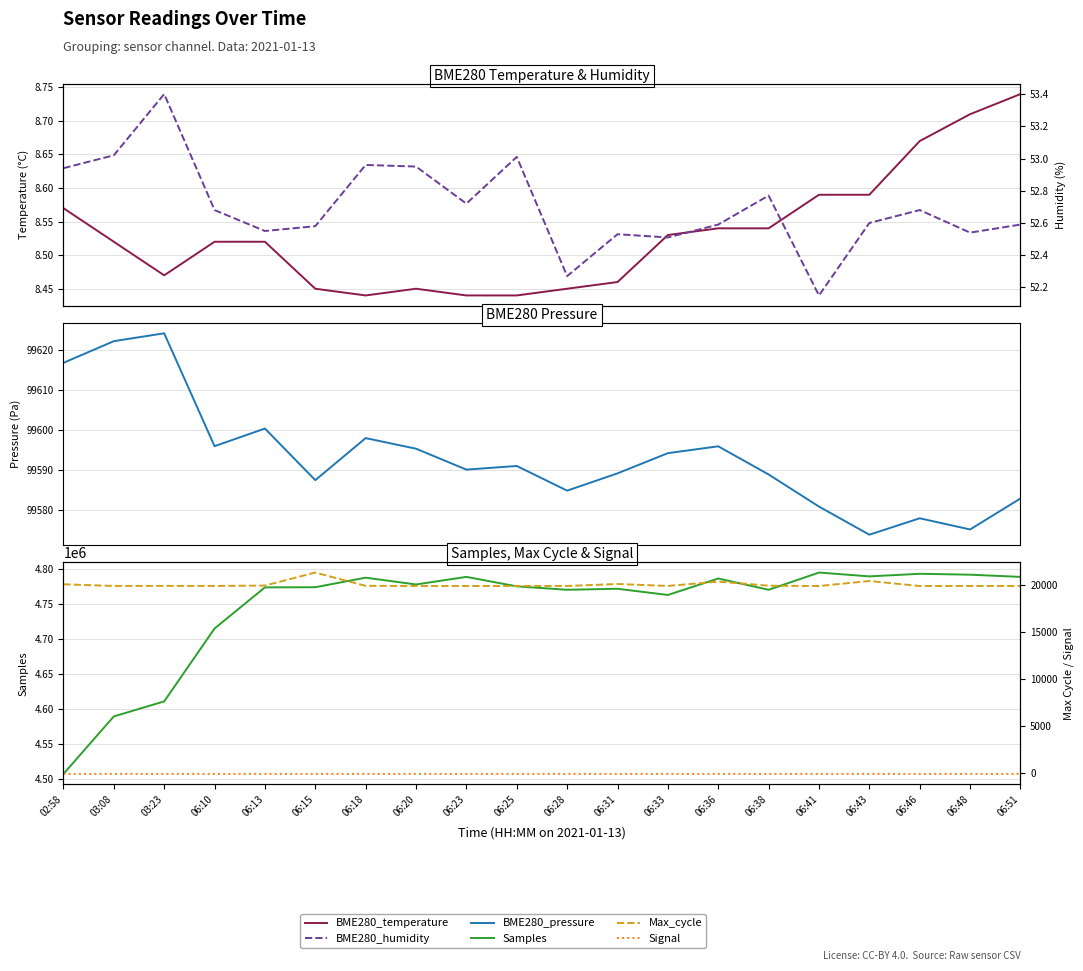

What is the difference between the BME280_temperature values at 06:36 and 03:23?

0.1